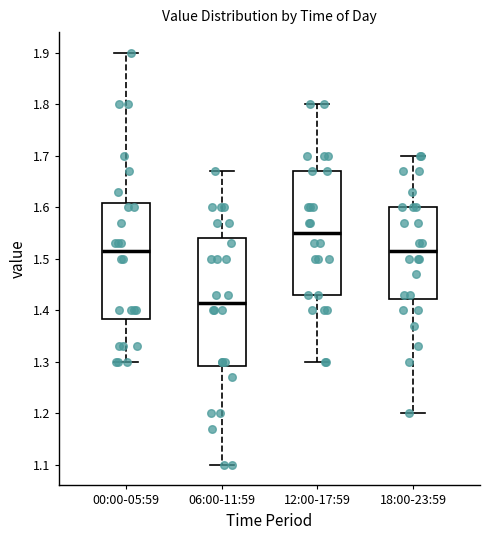

Reading left to right, transcribe this box plot: for each box, give where its median line is, the range the box spans, and where its two whiskers end, as read against the y-axis. The values are not printed on the chart, so give them approximately, as read against the axis.

00:00-05:59: median 1.52, box 1.38 to 1.61, whiskers 1.30 to 1.90
06:00-11:59: median 1.42, box 1.29 to 1.54, whiskers 1.10 to 1.67
12:00-17:59: median 1.55, box 1.43 to 1.67, whiskers 1.30 to 1.80
18:00-23:59: median 1.52, box 1.42 to 1.60, whiskers 1.20 to 1.70